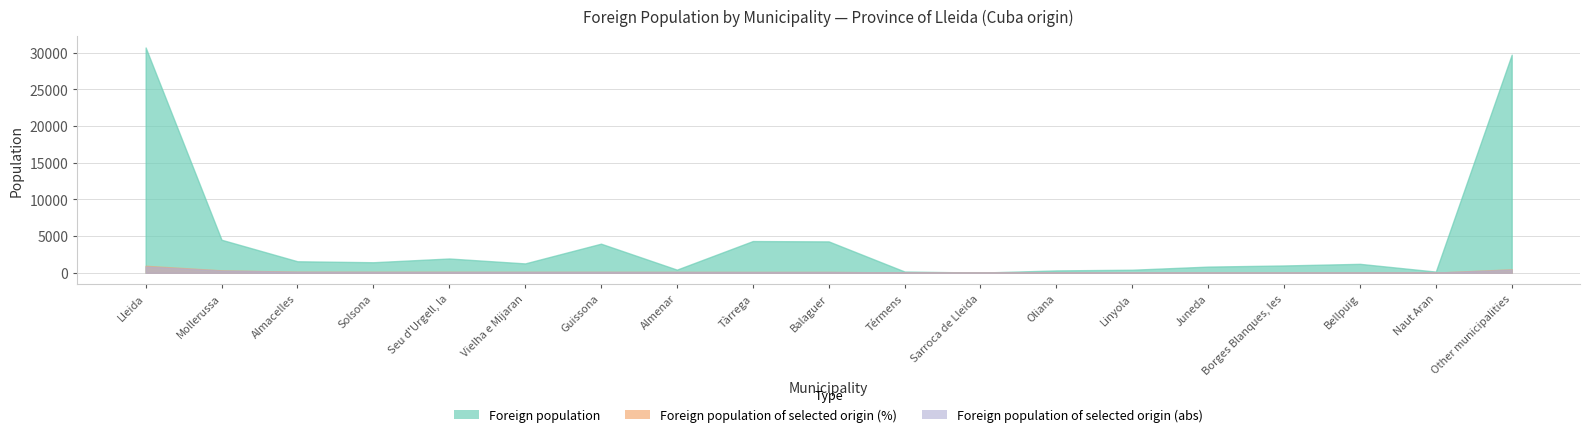

After their last crossing, which series has the higher values: Foreign population of selected origin (%) or Foreign population?

Foreign population